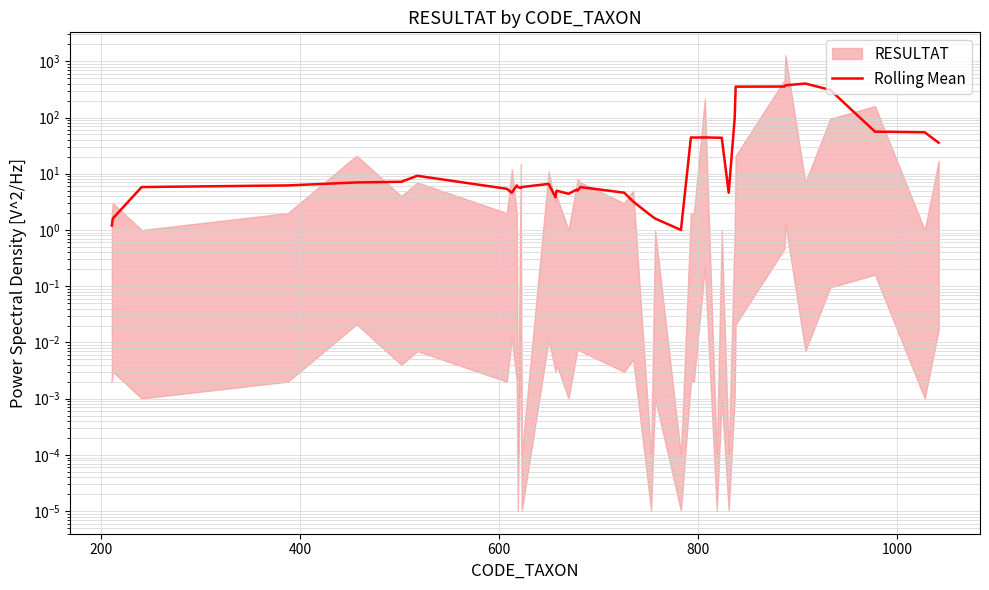

What is the difference between the maximum and minimum values?

400.6